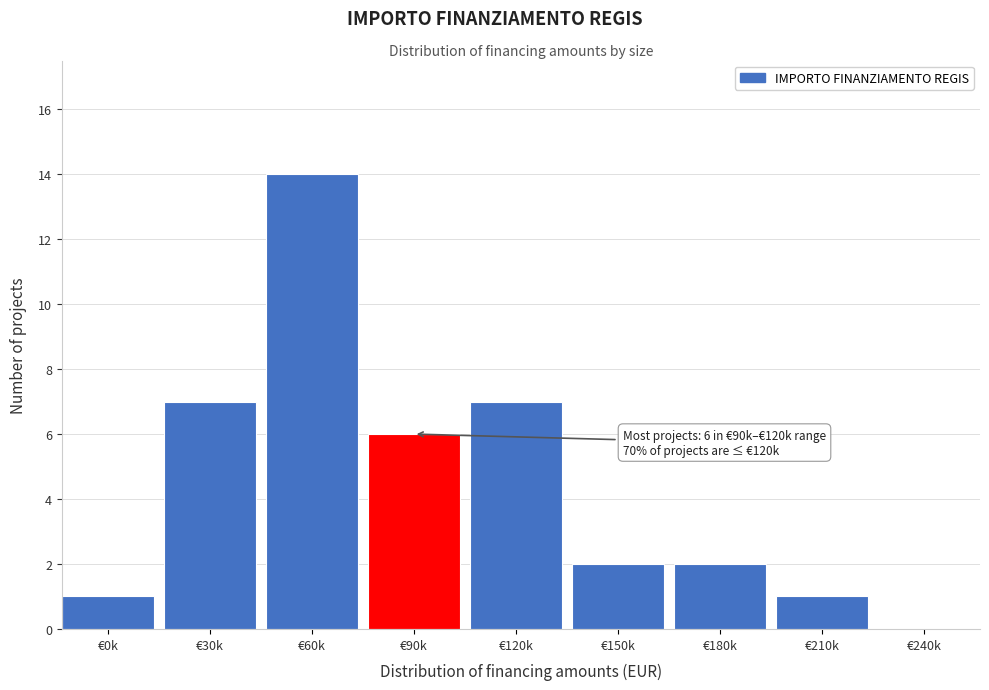

True or false: the data shows 2 at €150k.

True